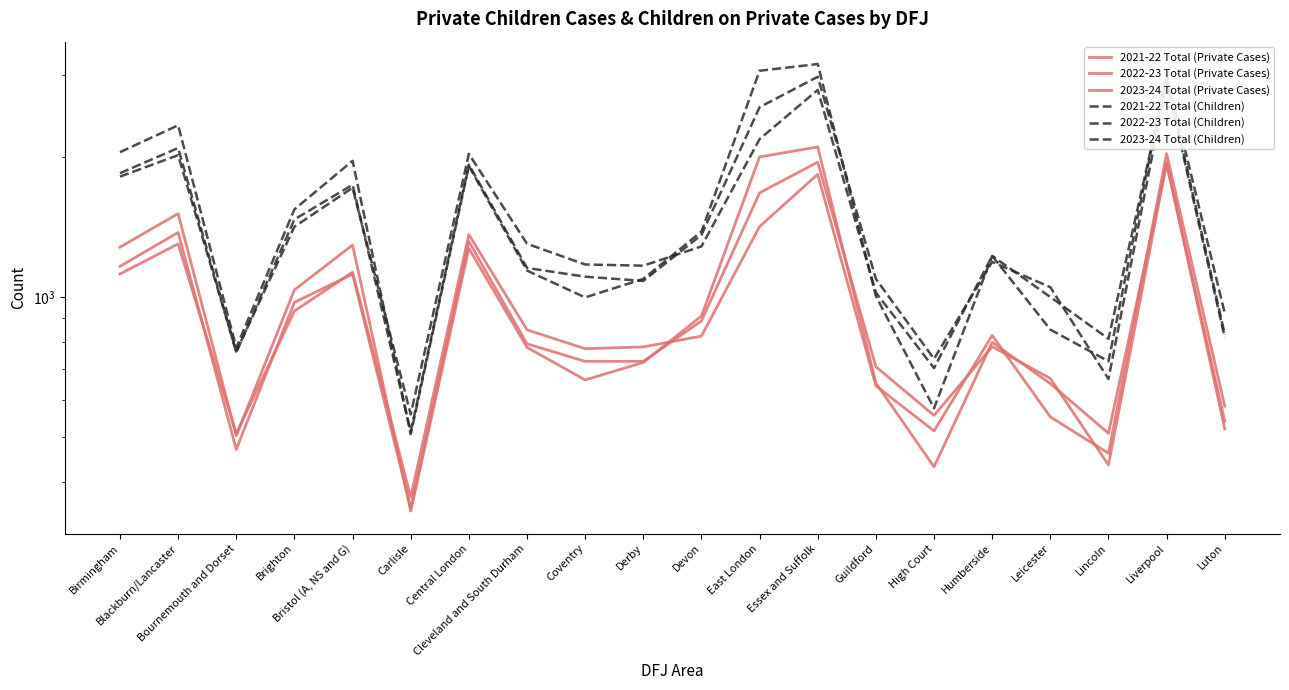

What is the label of the 15th point from the left?

High Court